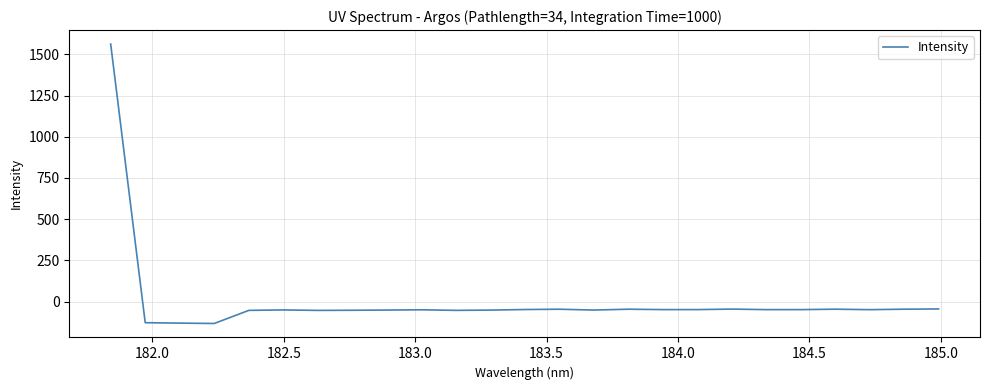

What is the minimum value shown in the chart?

-133.2